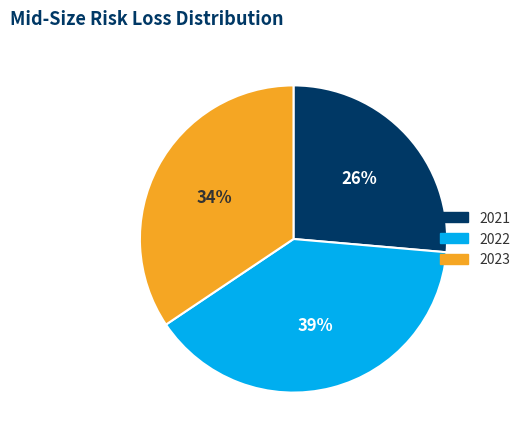

To the nearest percent, what percentage of the pie is 2023?

34%